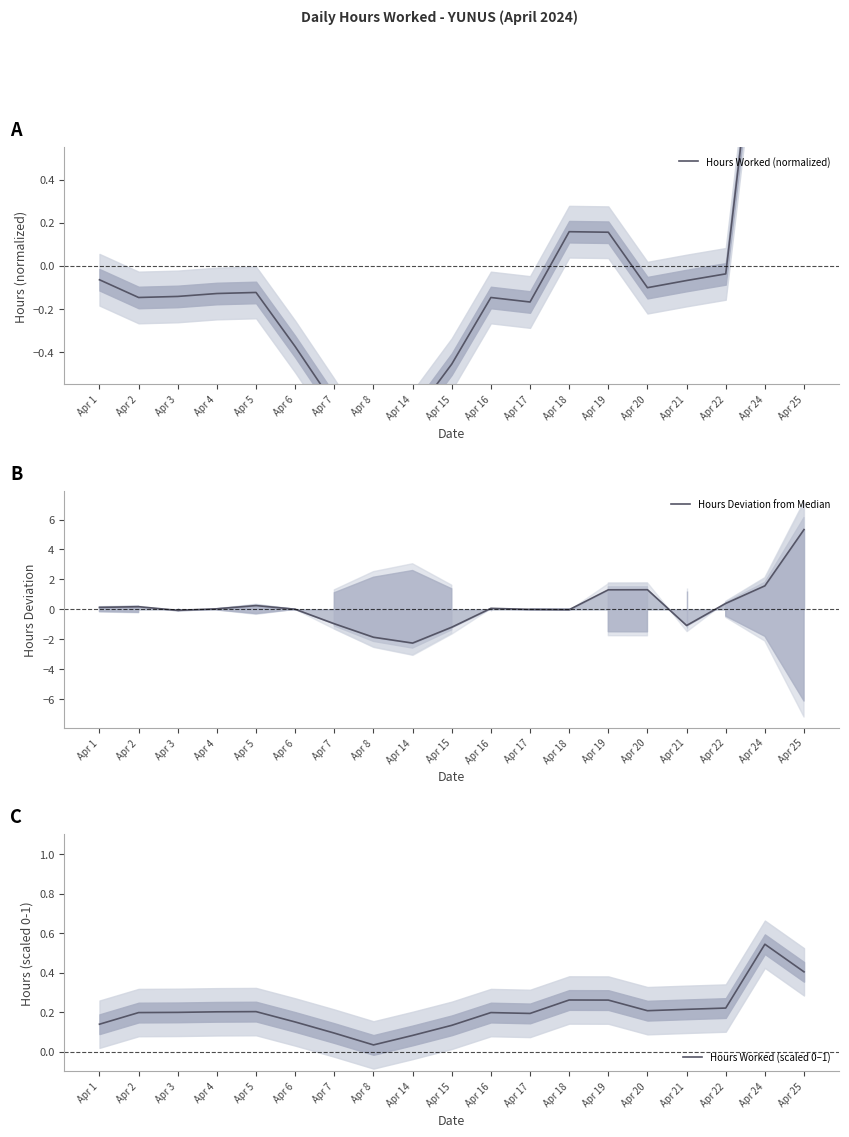

Where is the first local minimum for Hours Worked (normalized)?

Apr 2